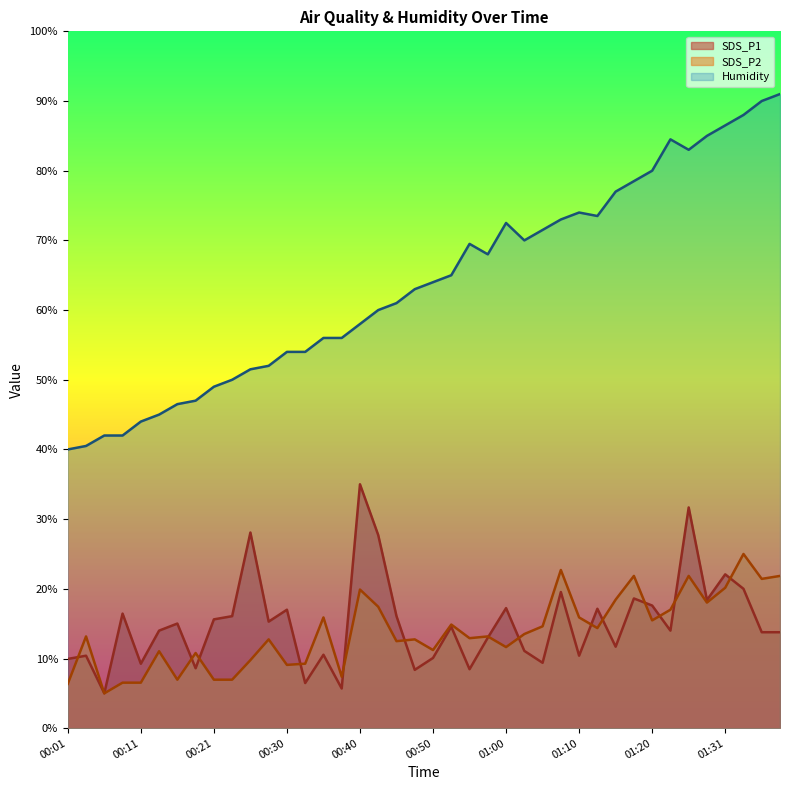

What is the maximum value for SDS_P1?

35.0